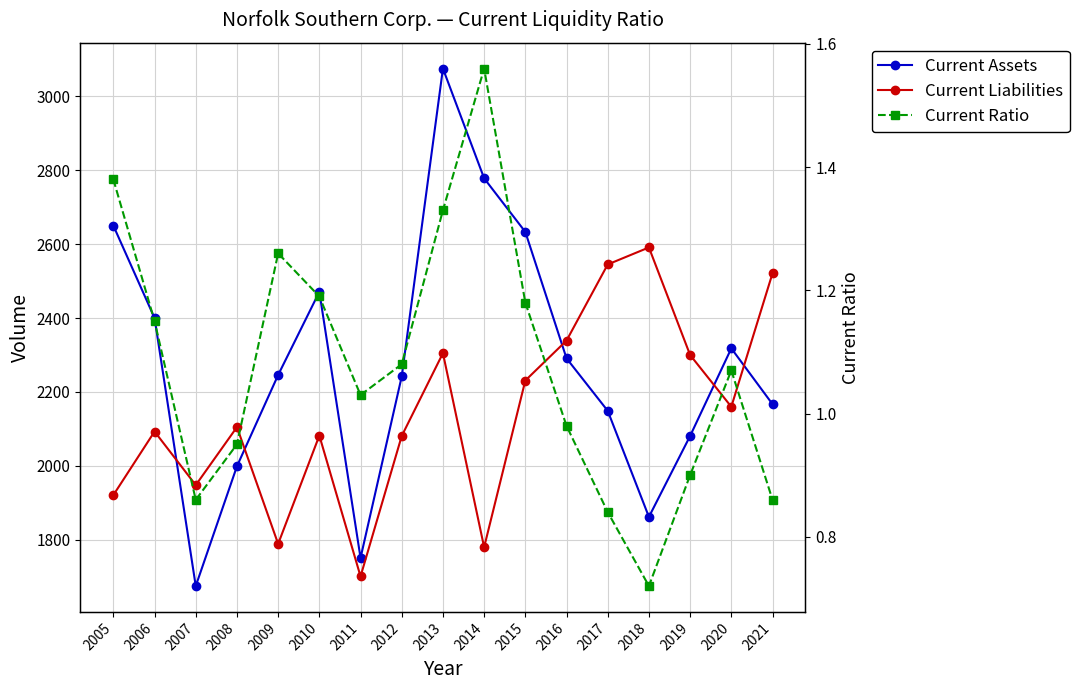

In Current Liabilities, how many points are lower than both neighbors (excluding endpoints)?

5